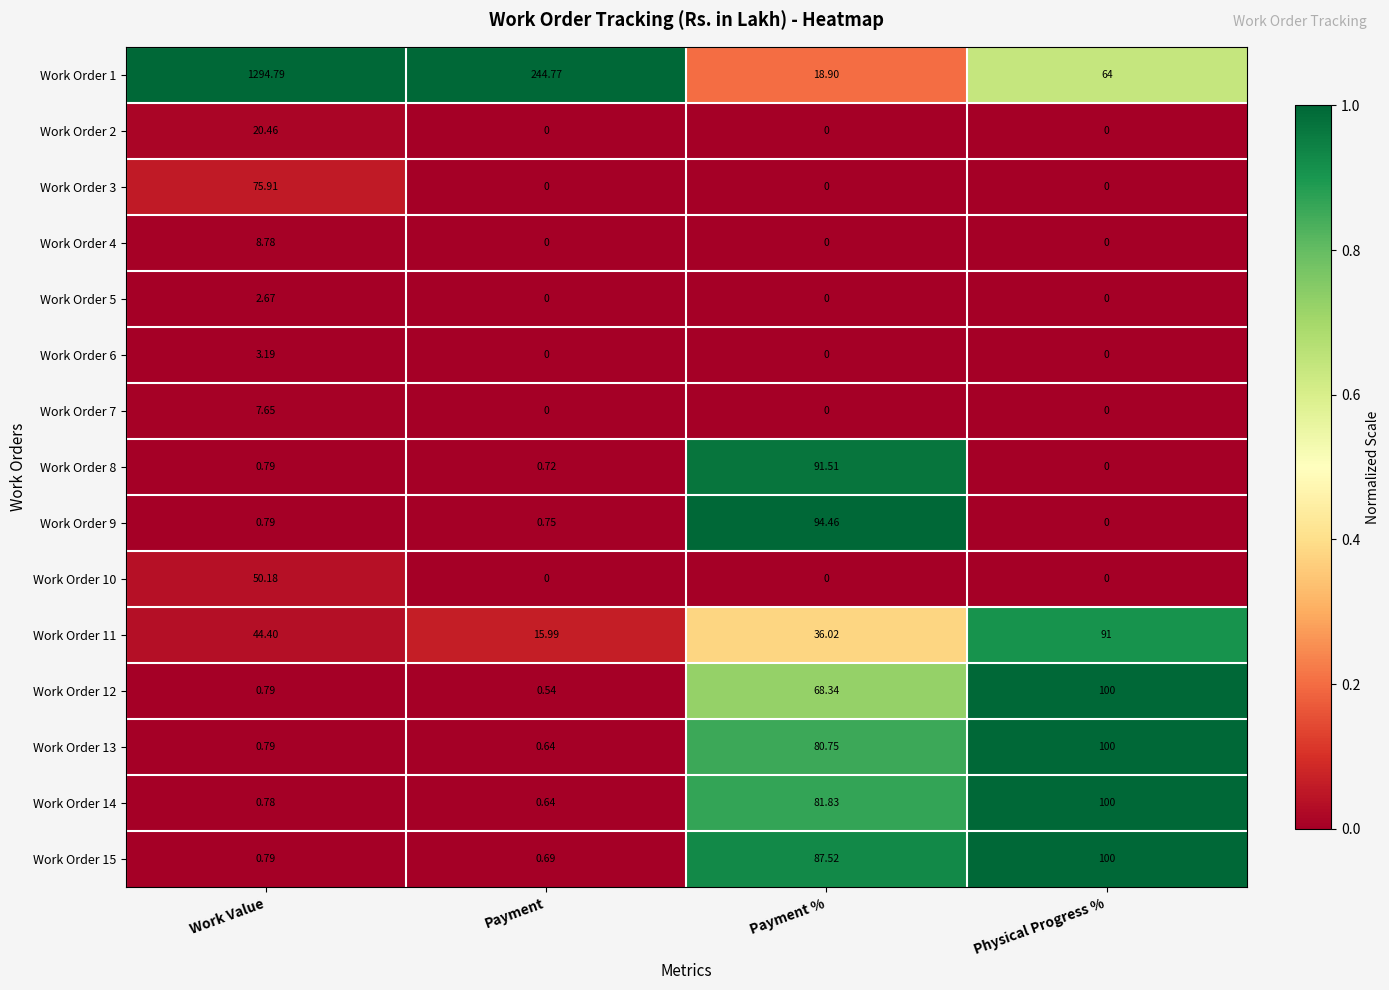

Which series has the largest total across all categories?

Work Order 1